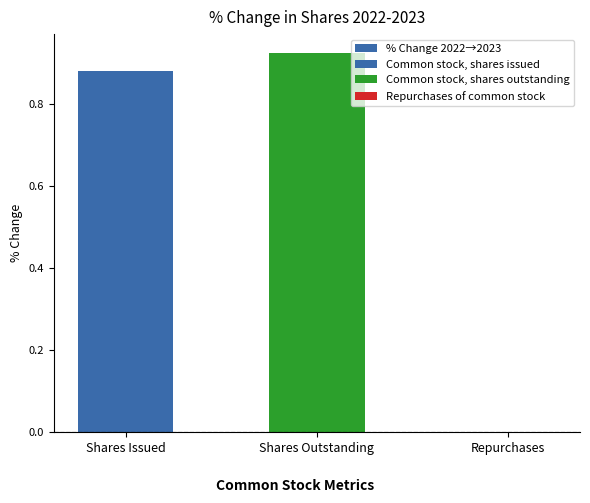

Rank the categories by value from lowest to highest.

Repurchases, Shares Issued, Shares Outstanding